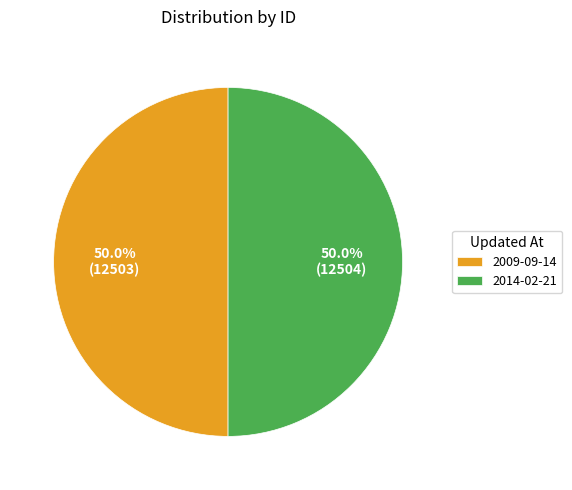

How much of the chart is everything except 2014-02-21?

50.0%